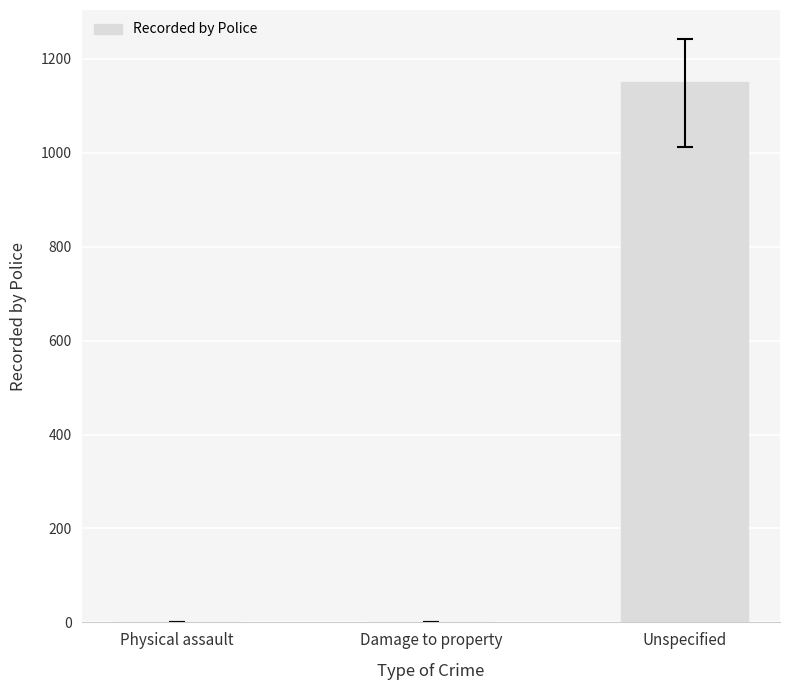

Read the value at Damage to property.

1